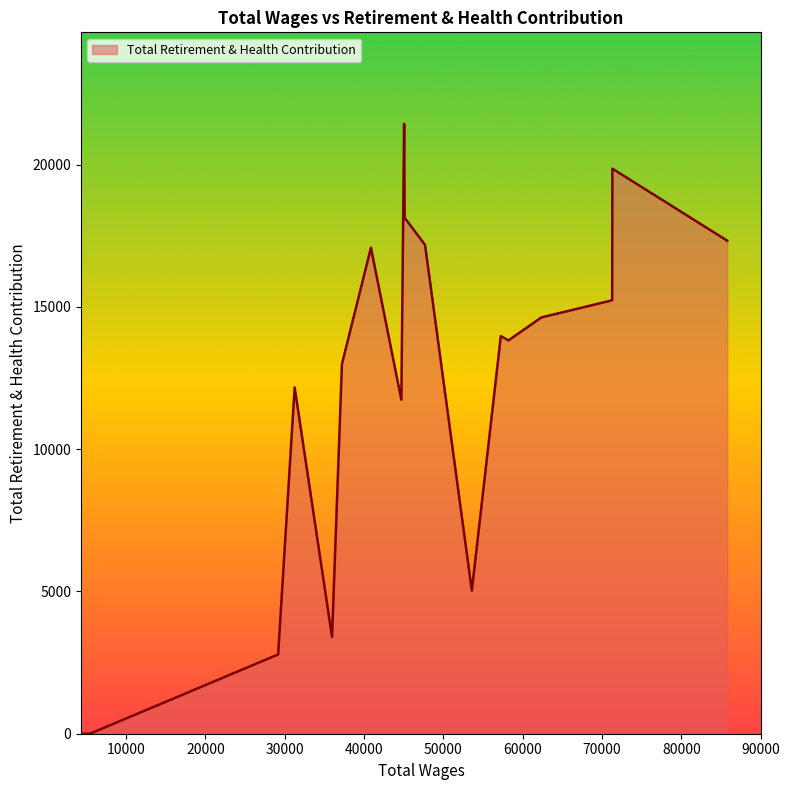

What is the difference between the maximum and minimum values?

21430